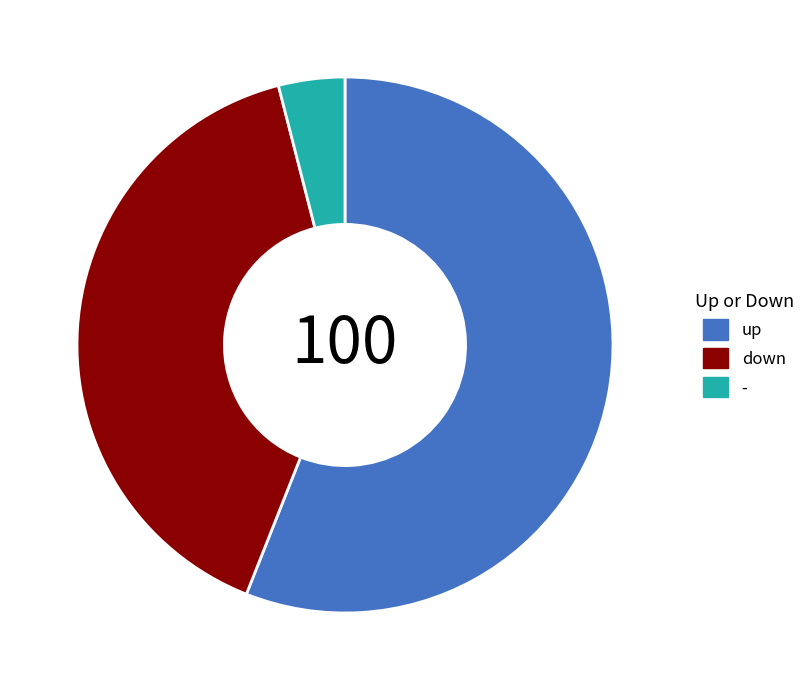

Do - and down together represent more than half of the pie?

No